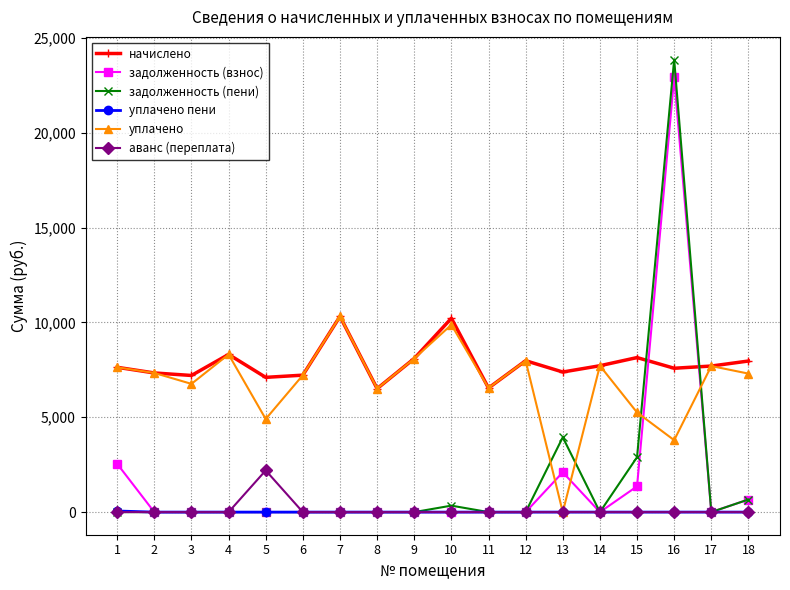

Which series changed the most between 6 and 10?

начислено